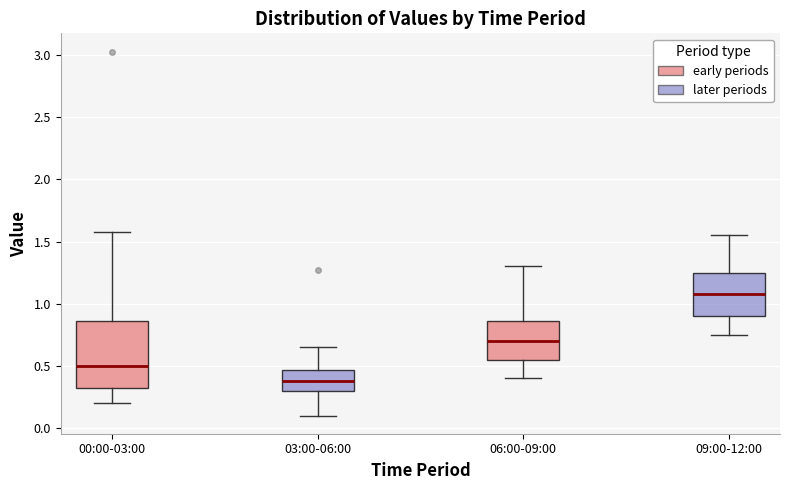

Where is the lower edge of the box for 00:00-03:00 on the y-axis? The values are not printed on the chart, so give them approximately, as read against the axis.

0.30